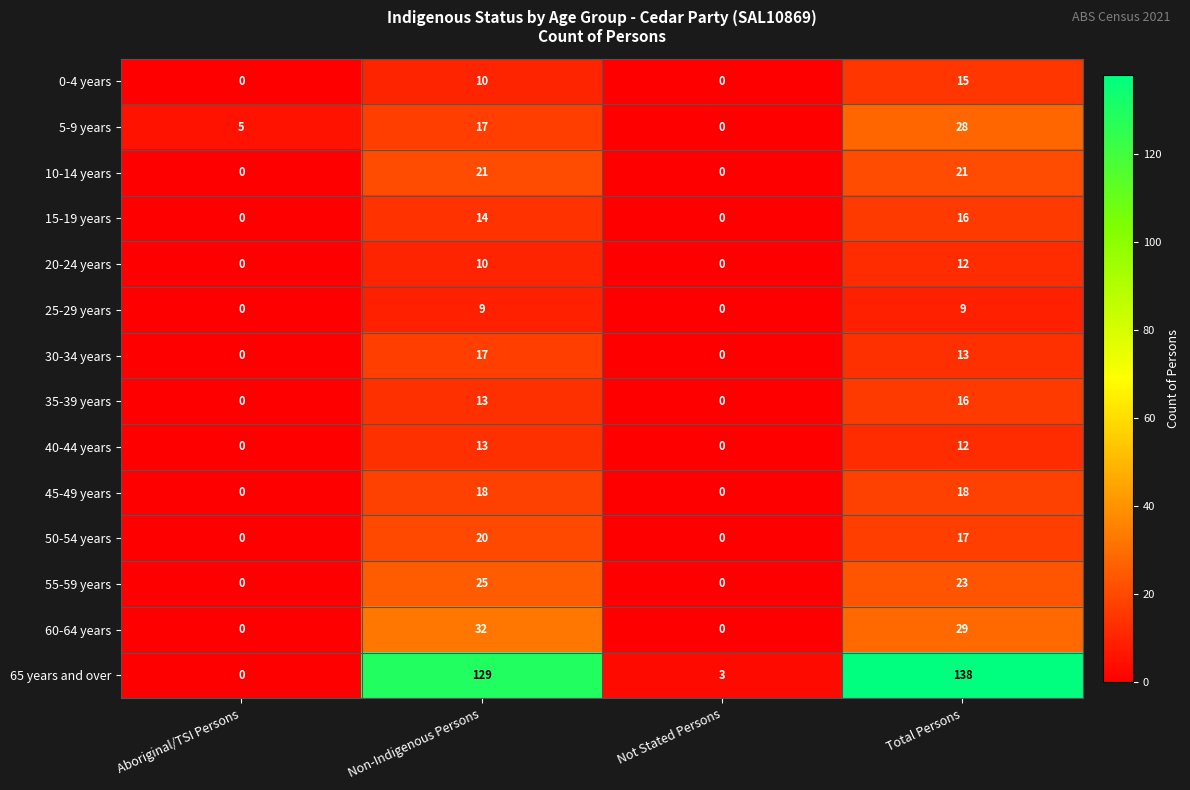

List the labels in order of 5-9 years value, largest first.

Total Persons, Non-Indigenous Persons, Aboriginal/TSI Persons, Not Stated Persons